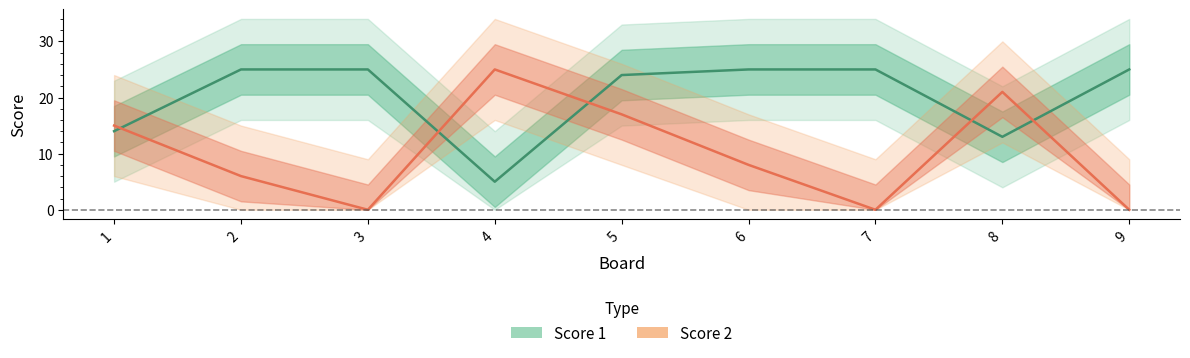

What are all the series names shown in the legend?

Score 1, Score 2